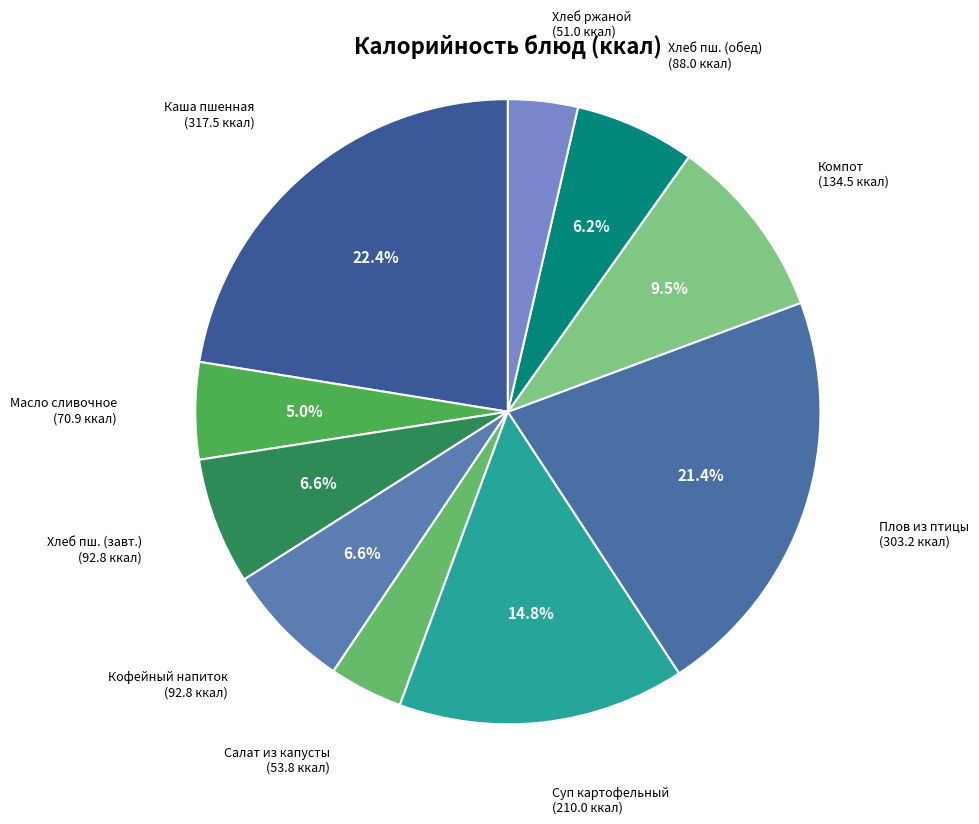

How many slices are in this pie chart?

10